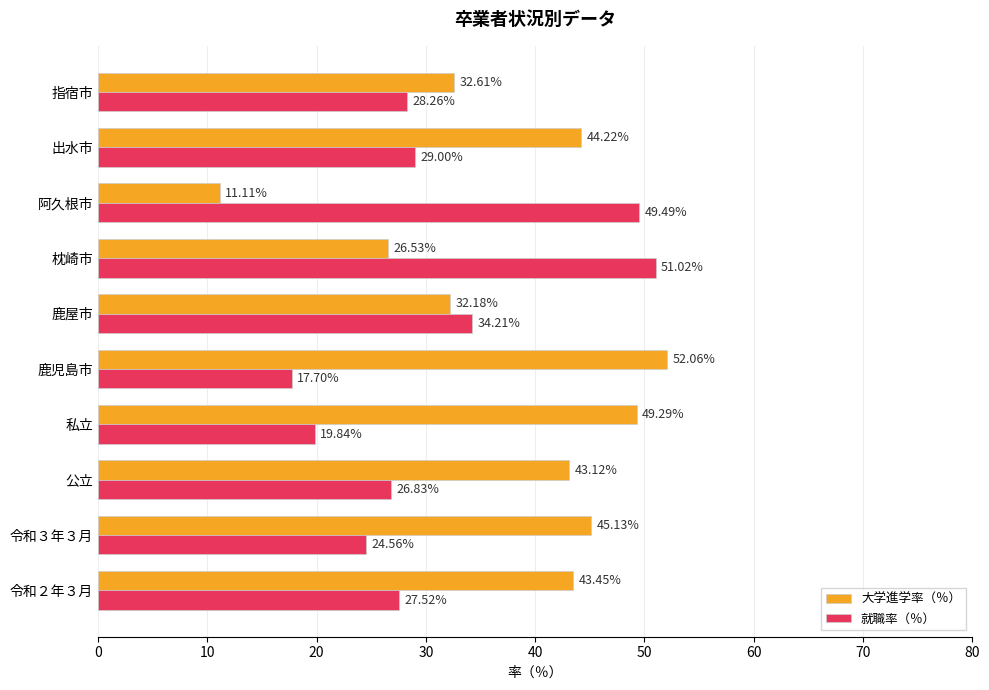

At which label is 大学進学率（％） closest to 31?

鹿屋市